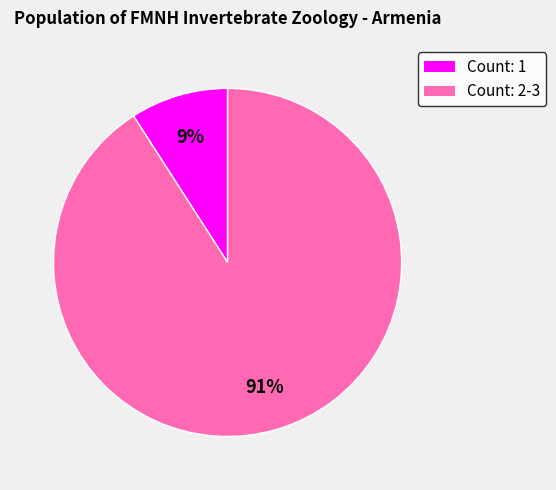

Is there a majority slice in this chart?

Yes